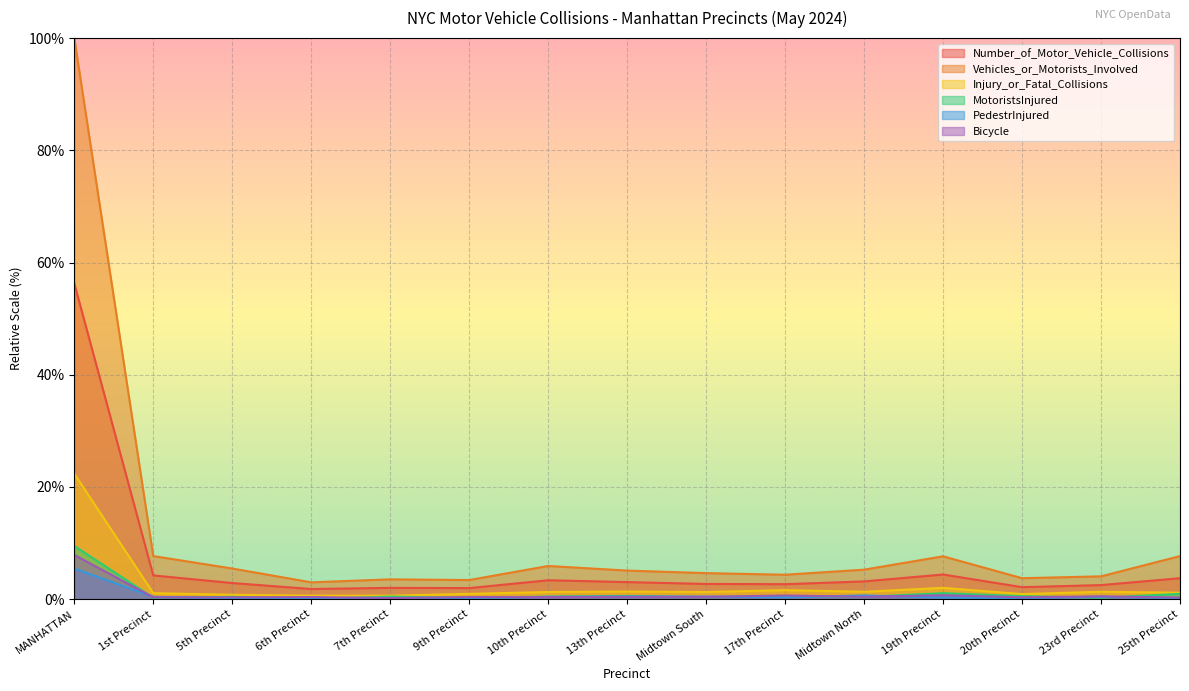

How many lines are shown in the chart?

6